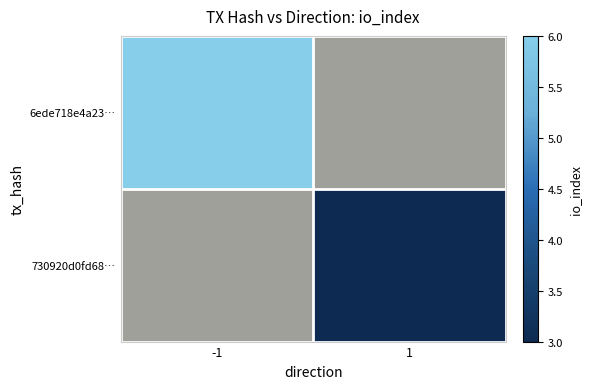

Which category has the lowest value in the 730920d0fd68… series?

-1